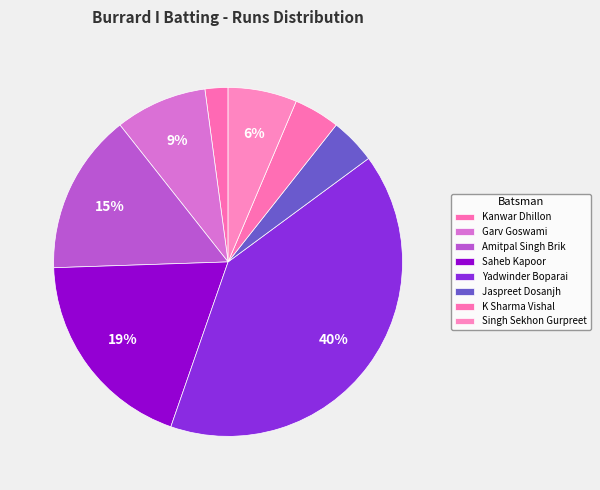

Count the number of slices in the pie.

8